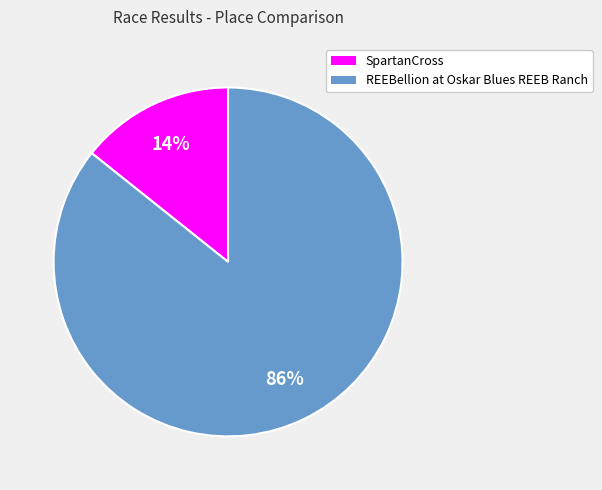

Does REEBellion at Oskar Blues REEB Ranch account for over 50% of the chart?

Yes